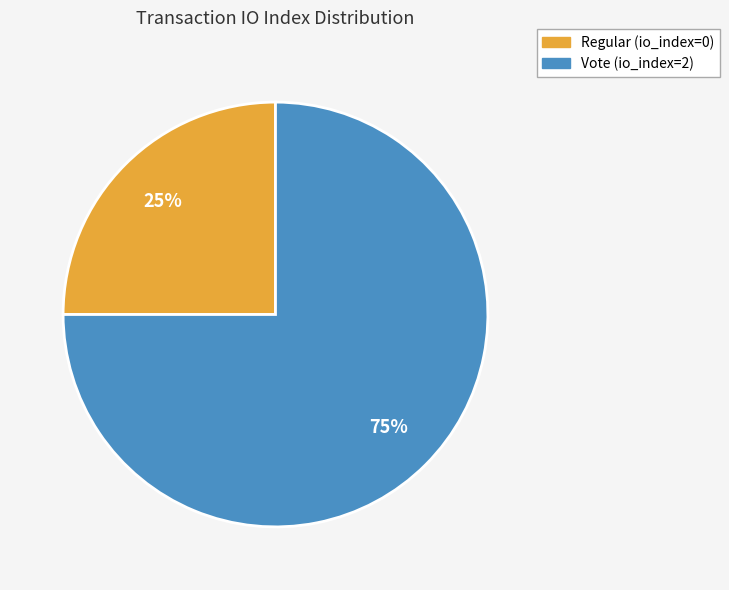

To the nearest percent, what is the average slice percentage?

50%